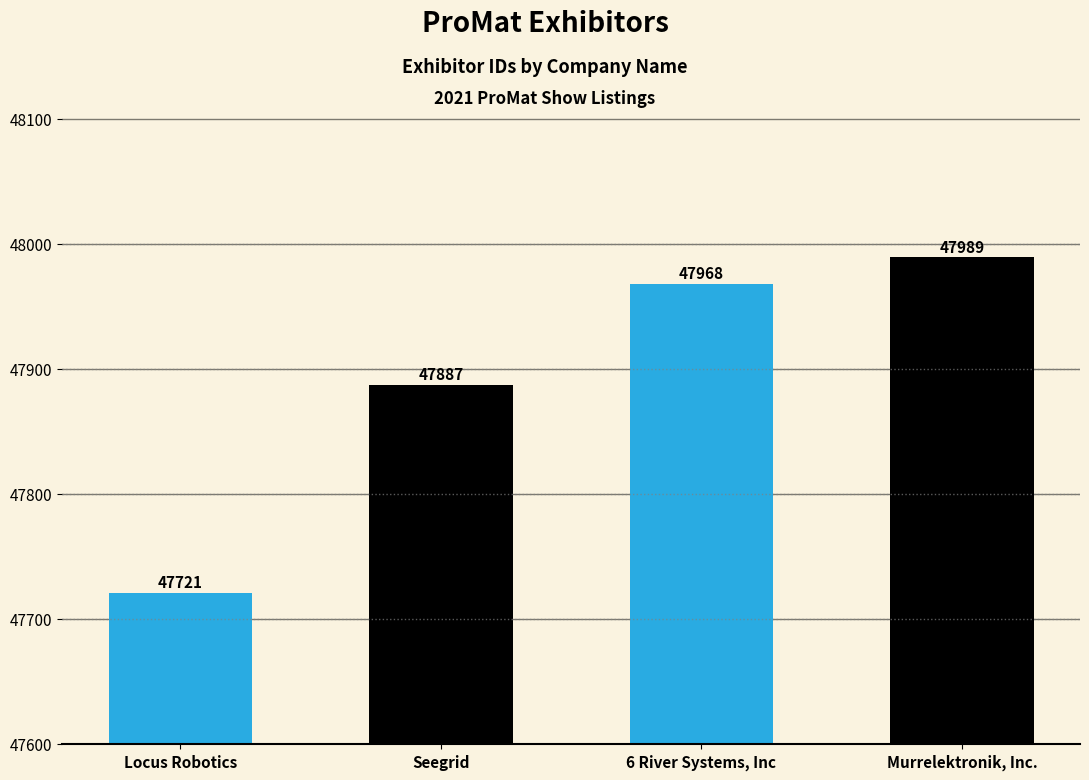

What is the approximate value at Murrelektronik, Inc.?

47989